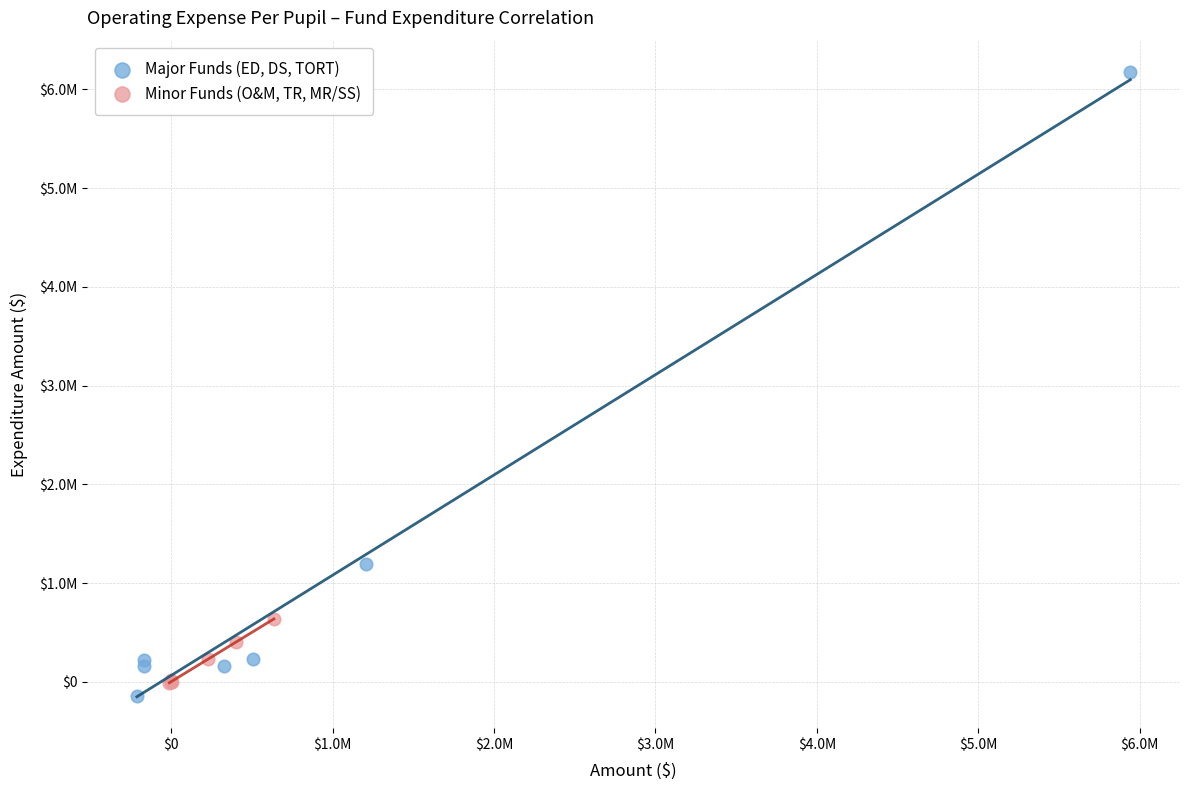

Which series contains the lowest Y value?

Major Funds (ED, DS, TORT)